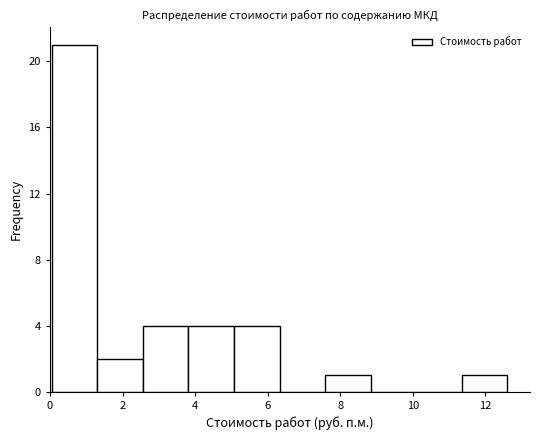

Reading left to right, list every bar in this chart as the range it spans on the x-axis followed by its height. Neither the bar edges nor the heights are printed on the chart, so give them approximately, as read against the axes.

0.0 to 1.4: 21
1.4 to 2.6: 2
2.6 to 3.8: 4
3.8 to 5.0: 4
5.0 to 6.4: 4
6.4 to 7.6: 0
7.6 to 8.8: 1
8.8 to 10.0: 0
10.0 to 11.4: 0
11.4 to 12.6: 1